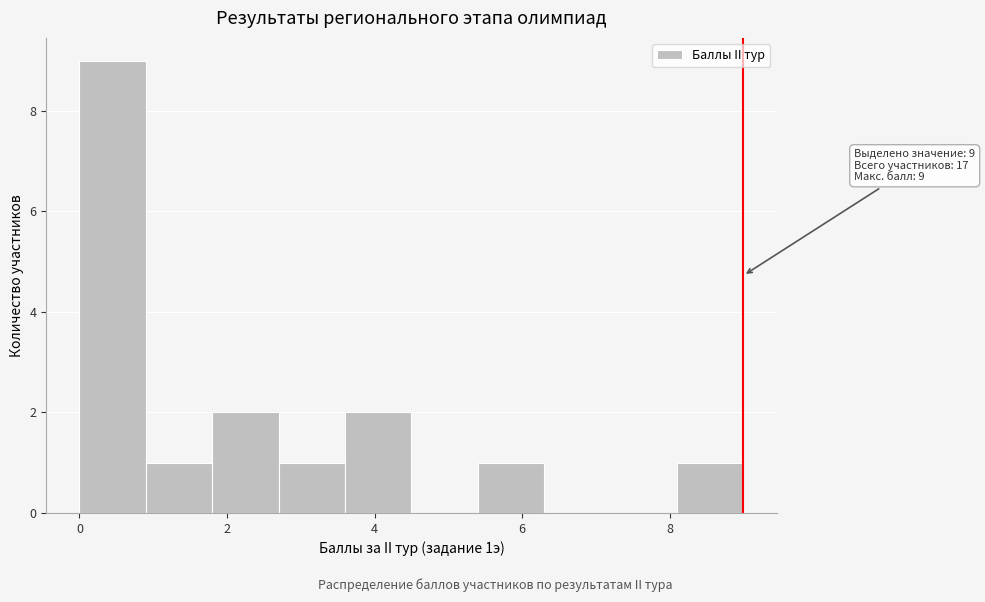

Which range on the x-axis has the tallest bar?

0.0 to 0.9